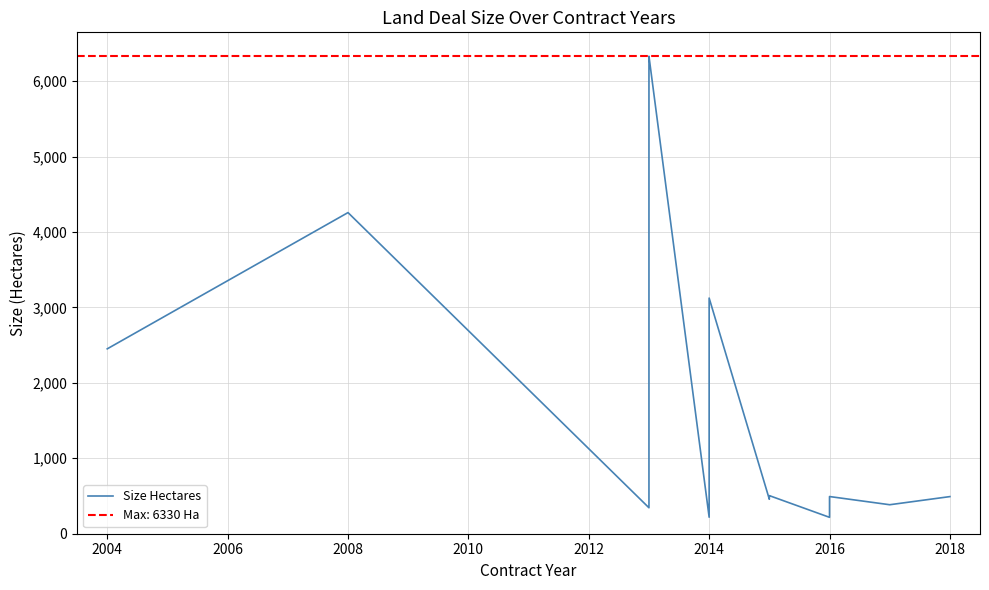

Is it true that the value at 2010 is 9267.3?

False